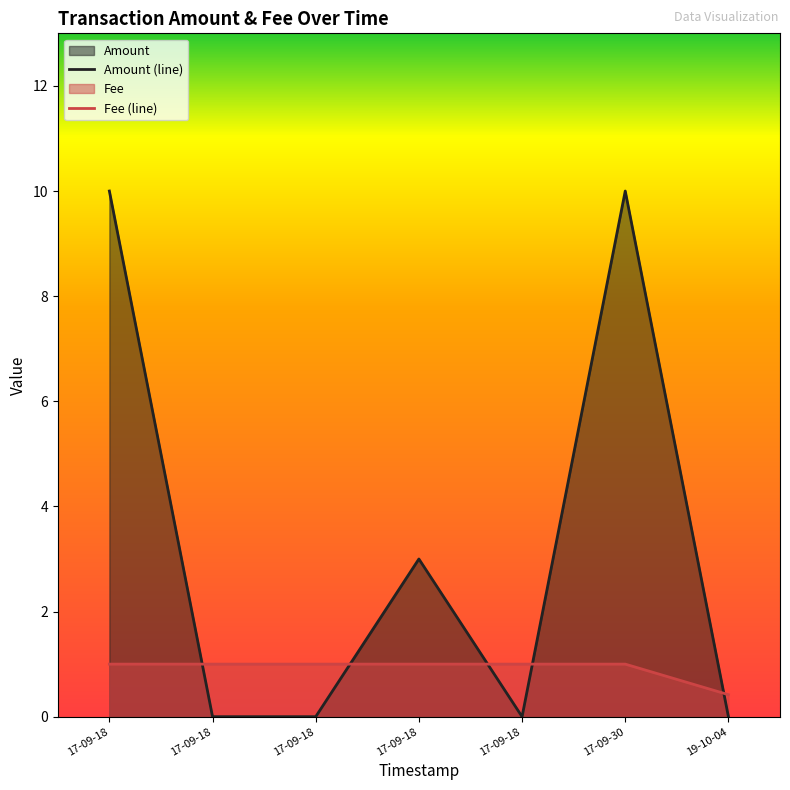

Reading left to right, list all the values displayed in this chart.

Amount (line): 10.0	0.0	0.0	3.0	0.0	10.0	0.0
Fee (line): 1.0	1.0	1.0	1.0	1.0	1.0	0.4